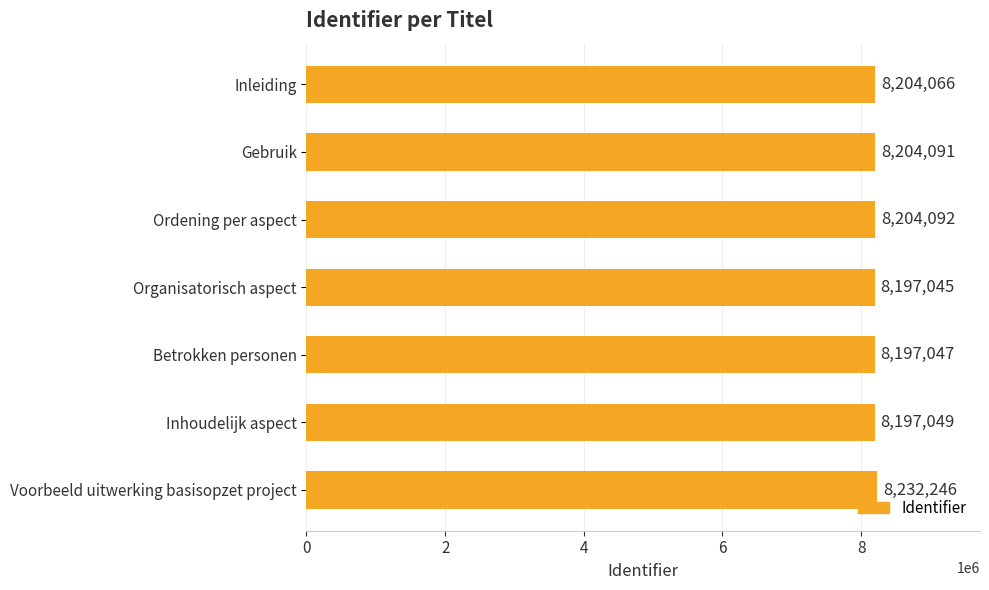

At which label is the value closest to 8214645?

Ordening per aspect